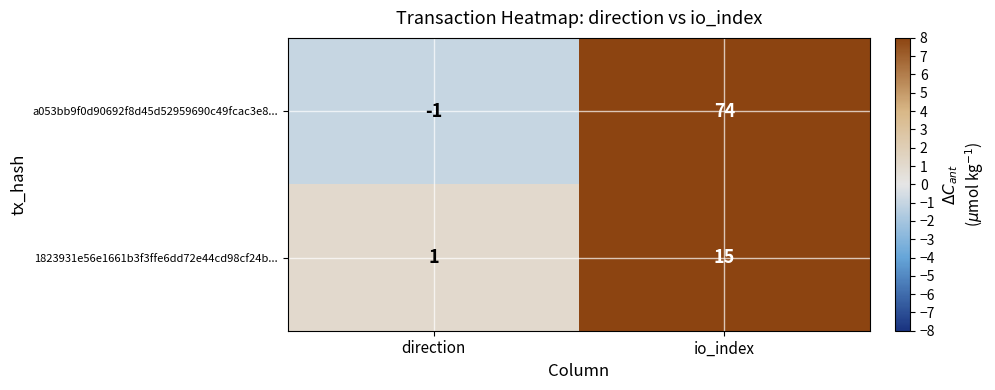

Rank the series by their maximum value, from lowest to highest.

1823931e56e1661b3f3ffe6dd72e44cd98cf24b..., a053bb9f0d90692f8d45d52959690c49fcac3e8...